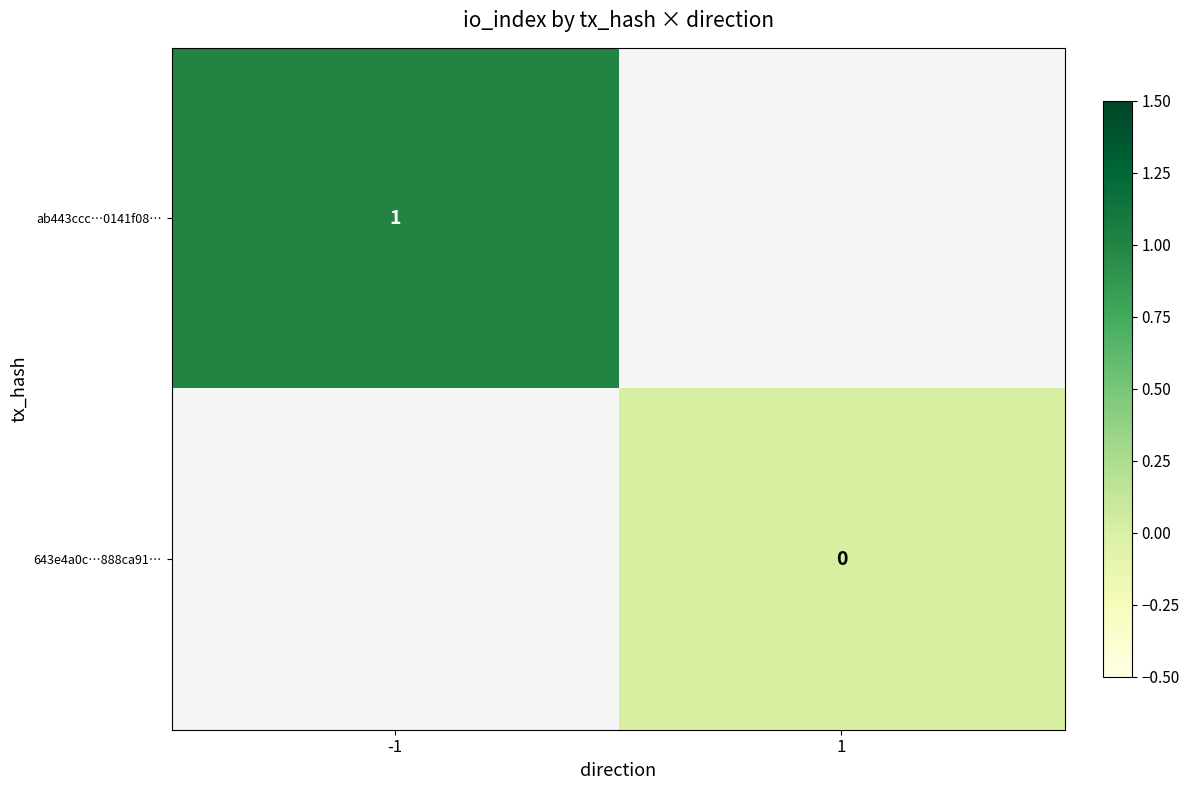

Count the number of categories in the chart.

2